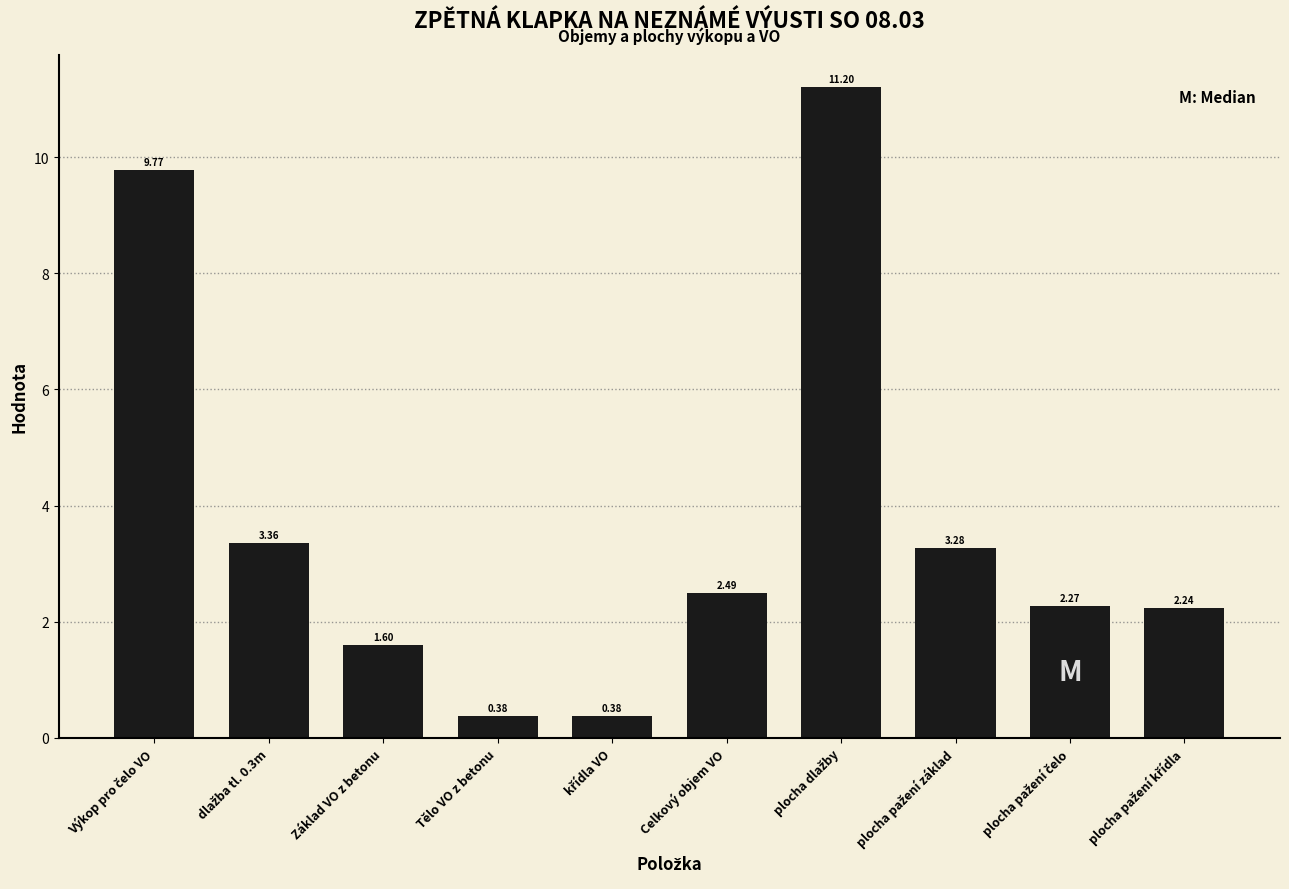

What is the average value?

3.7